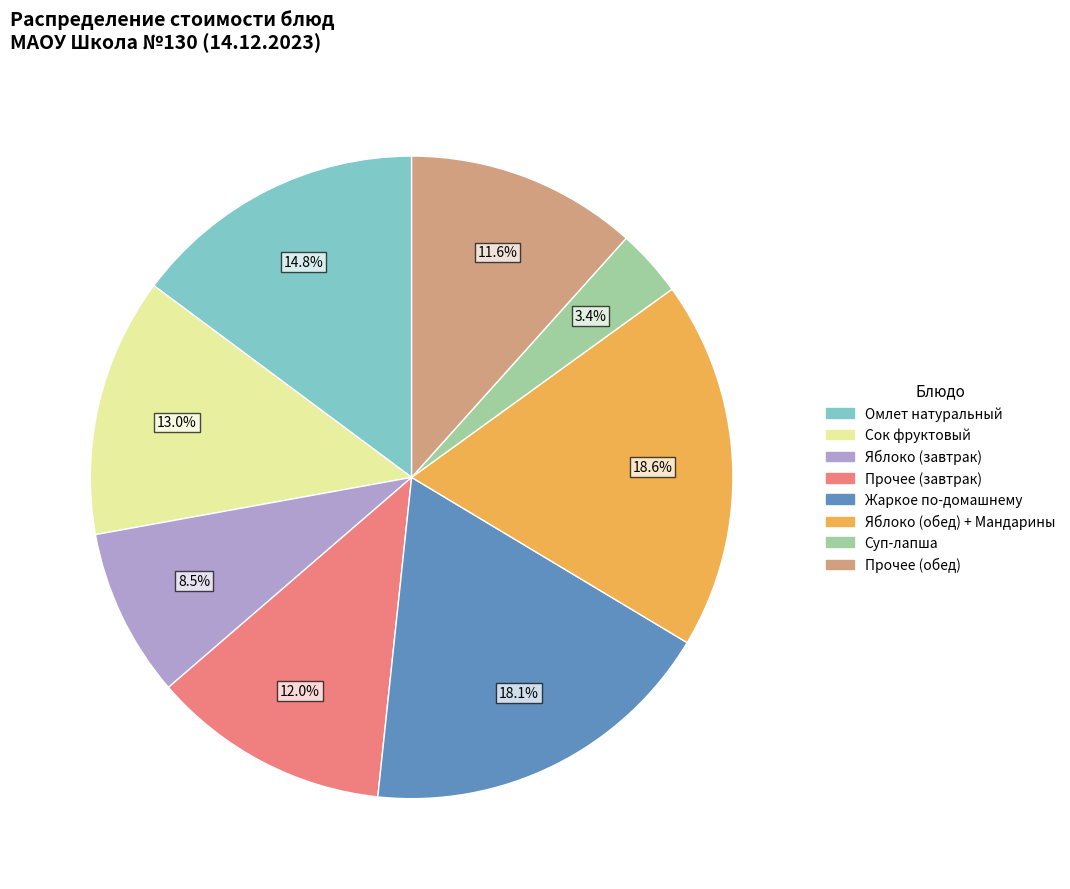

To the nearest percent, what is the difference between the largest and smallest slice percentages?

15%